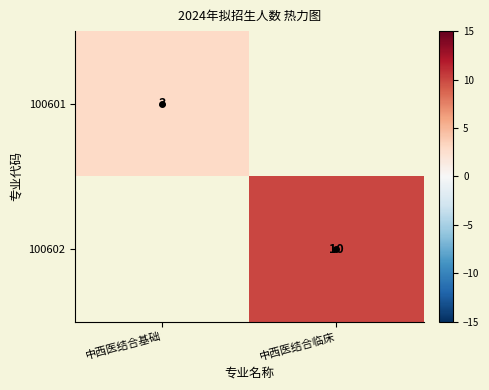

True or false: 100601 has a value of 3.0 at 中西医结合基础.

True